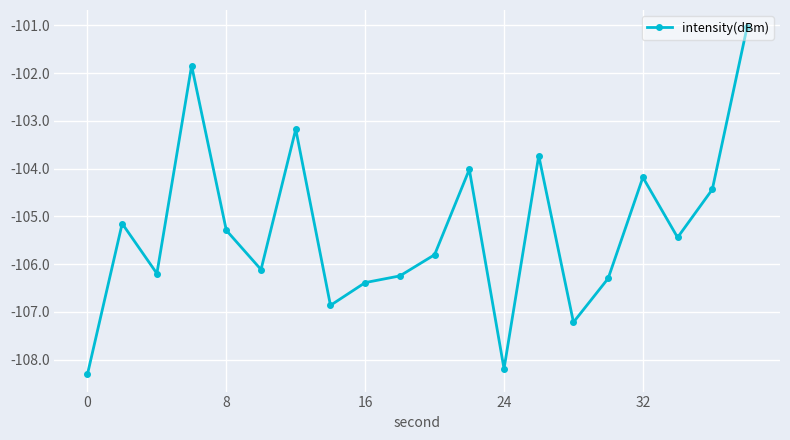

What is the minimum value shown in the chart?

-108.3